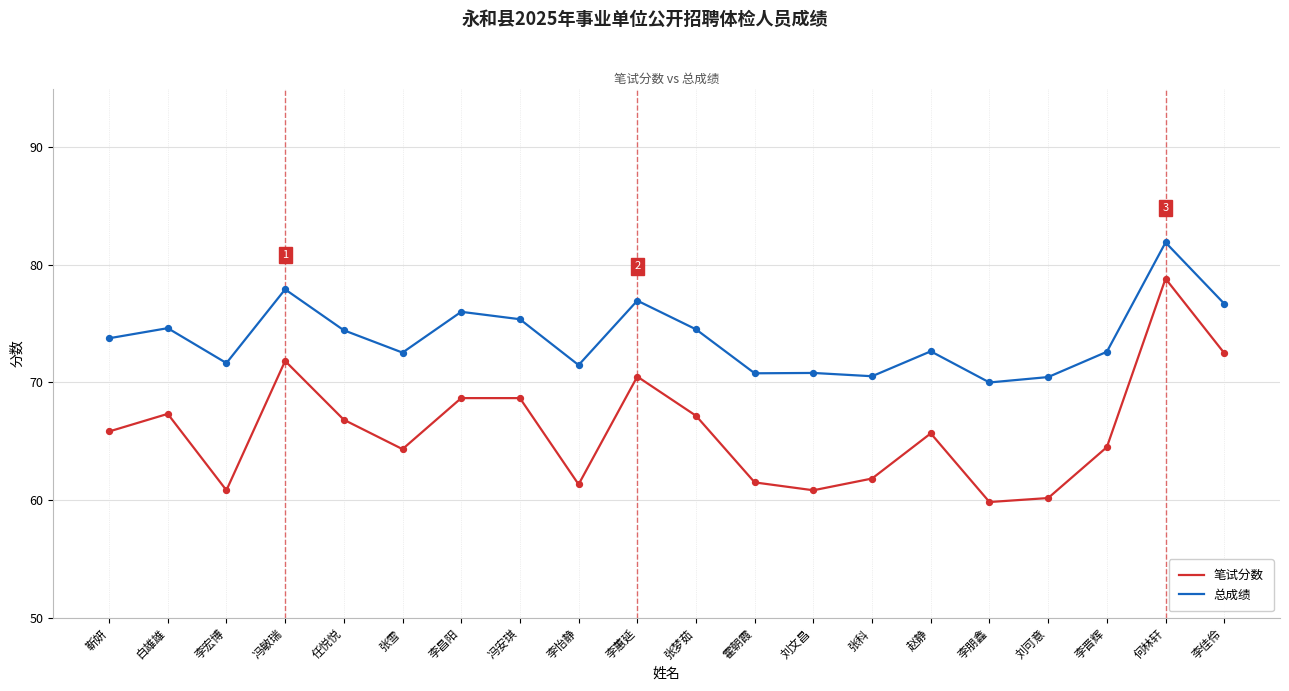

What is the spread (max minus min) of values at 刘可意?

10.3